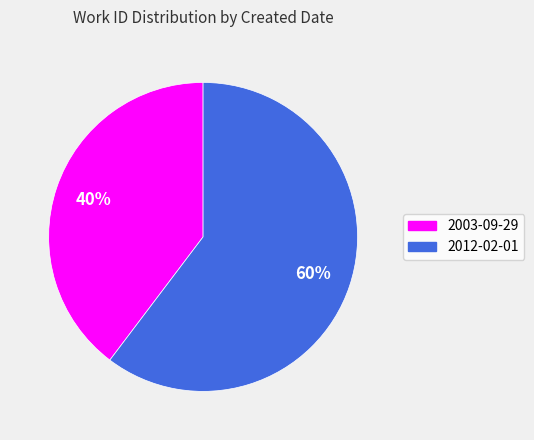

What percentage is the 2003-09-29 slice, to the nearest percent?

40%